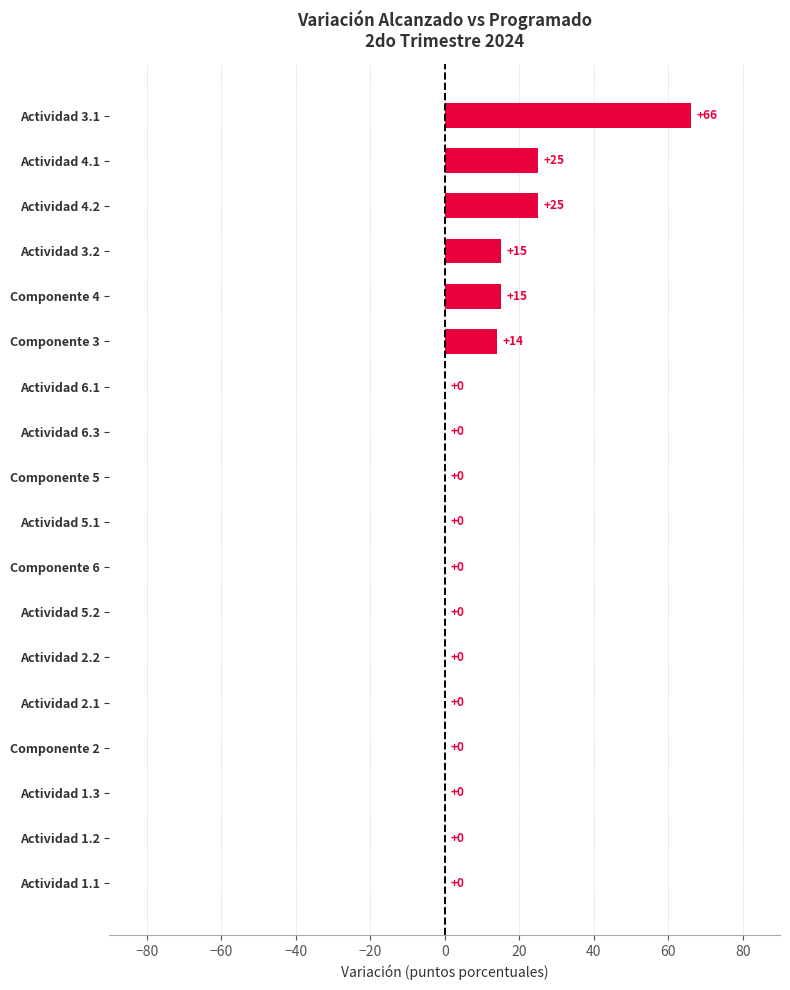

What is the maximum value shown in the chart?

66